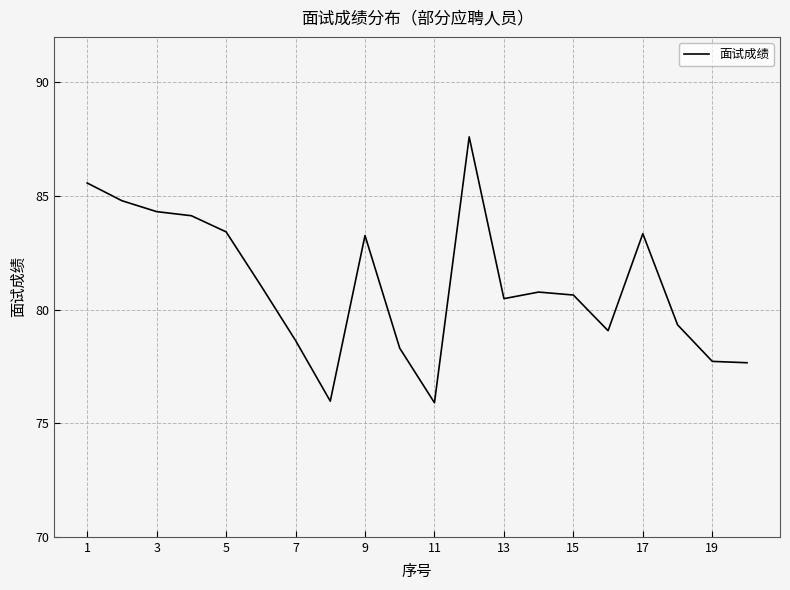

What is the minimum value shown in the chart?

75.9